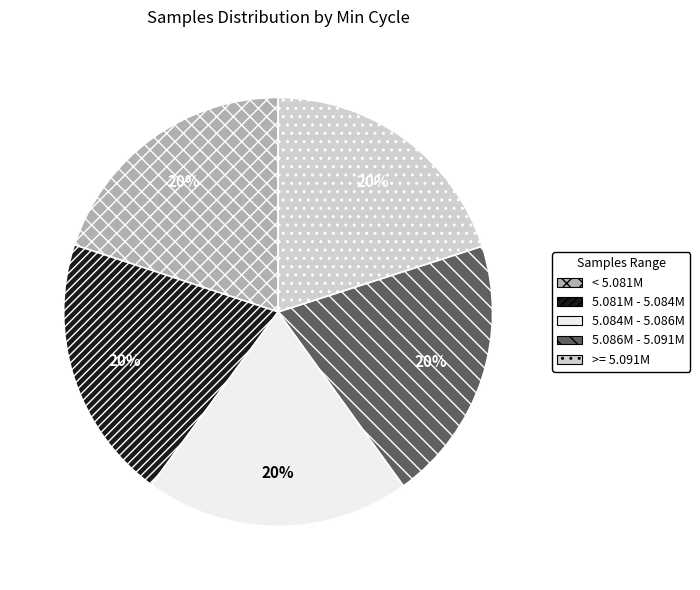

What is the ratio of the value at 5.081M - 5.084M to the value at >= 5.091M?

1.0